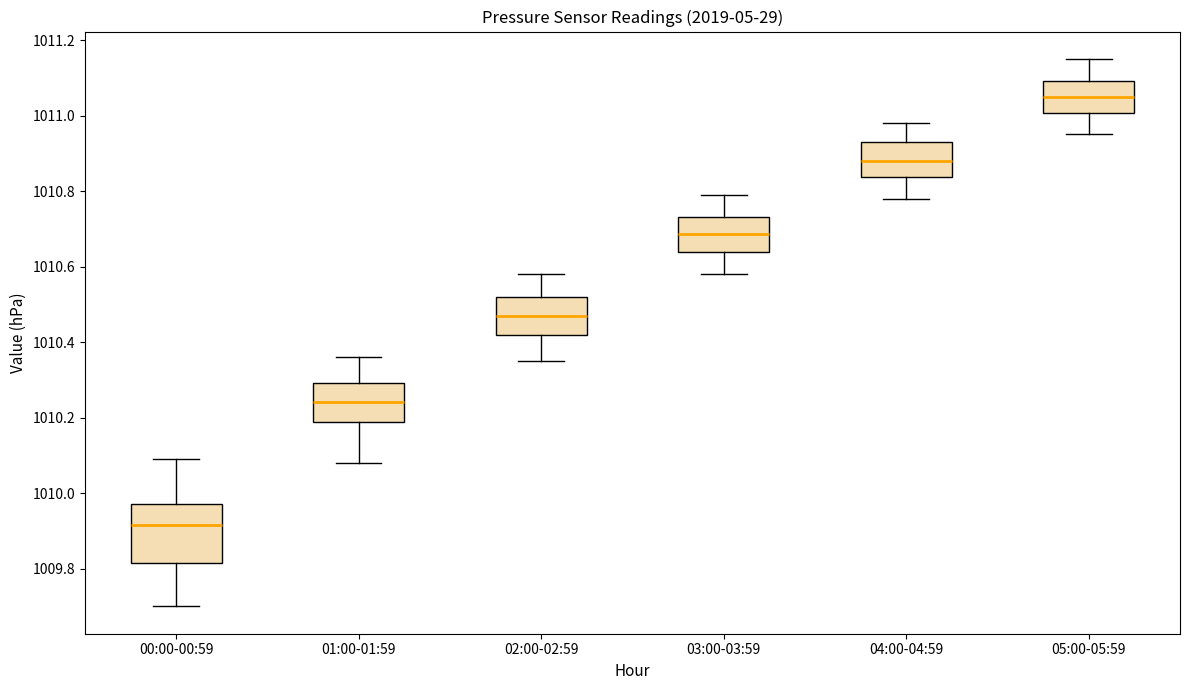

Which box is the tallest, from its lower edge to its upper edge?

00:00-00:59